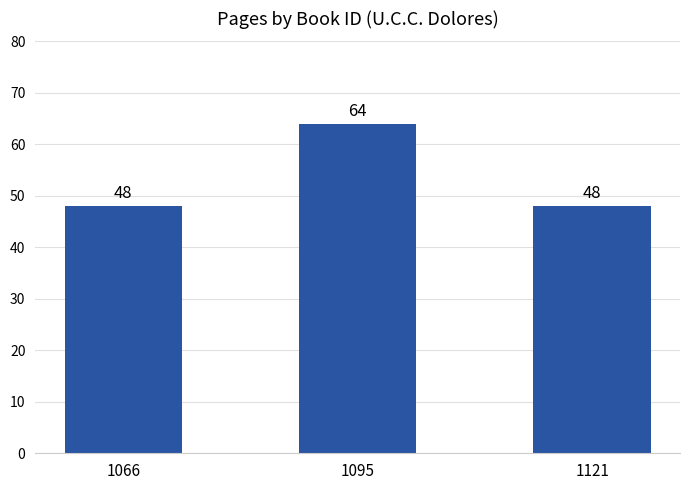

Count the values in the range 48 to 64.

3